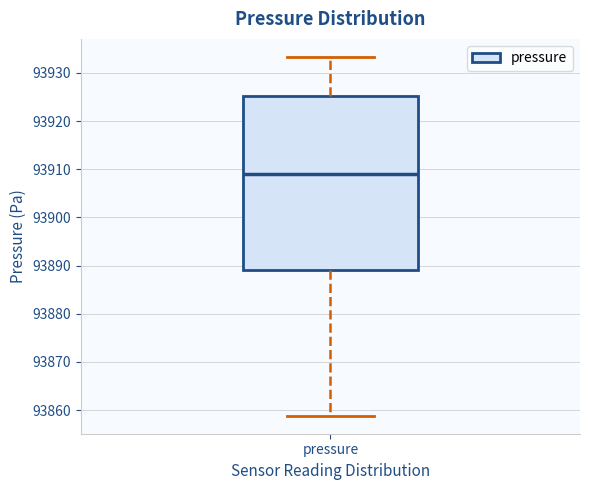

Where does the upper whisker of the box for pressure end on the y-axis? The values are not printed on the chart, so give them approximately, as read against the axis.

93933